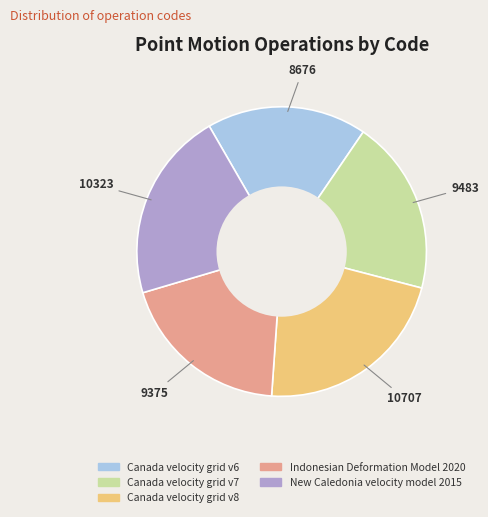

Is there any slice that represents more than half of the pie?

No